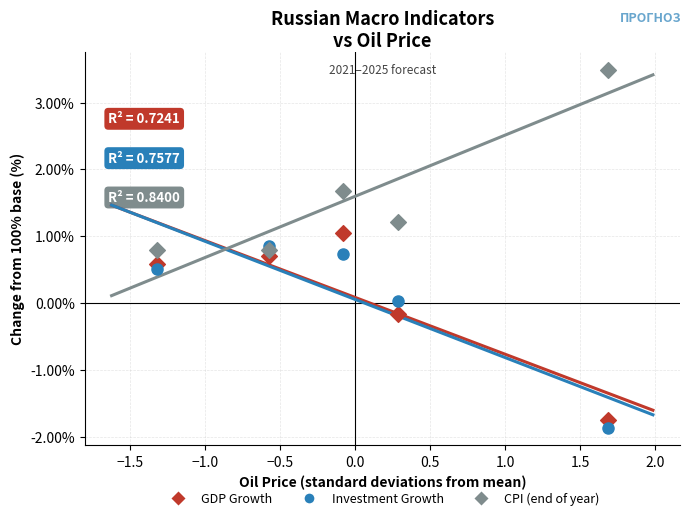

In the CPI (end of year) series, what Y value is closest to 2?

1.7